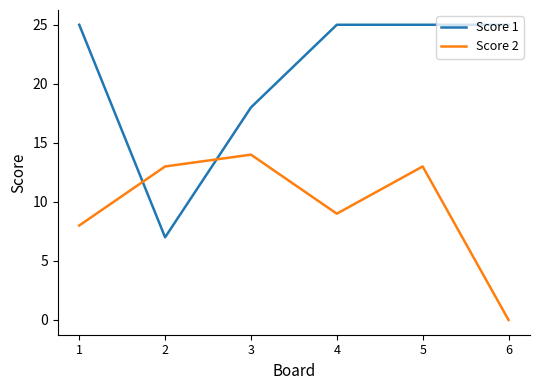

How many times do Score 1 and Score 2 cross each other?

2